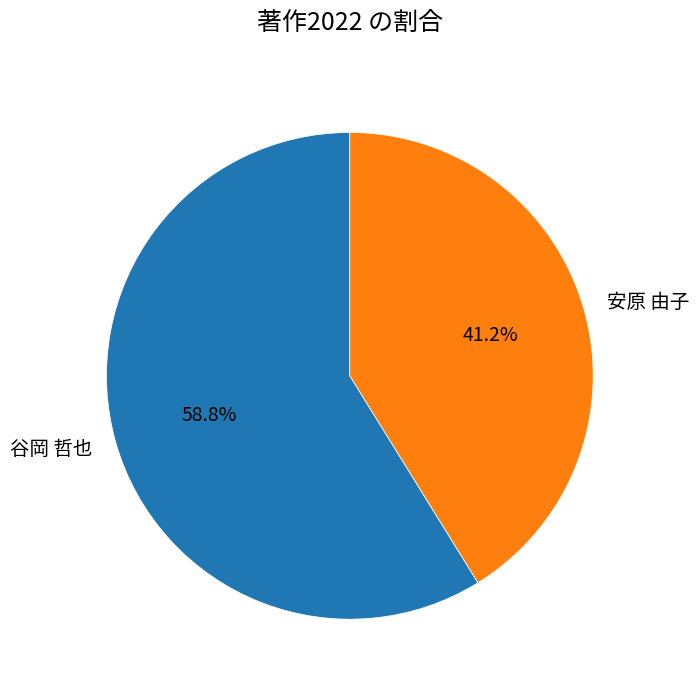

Does any single category account for the majority?

Yes